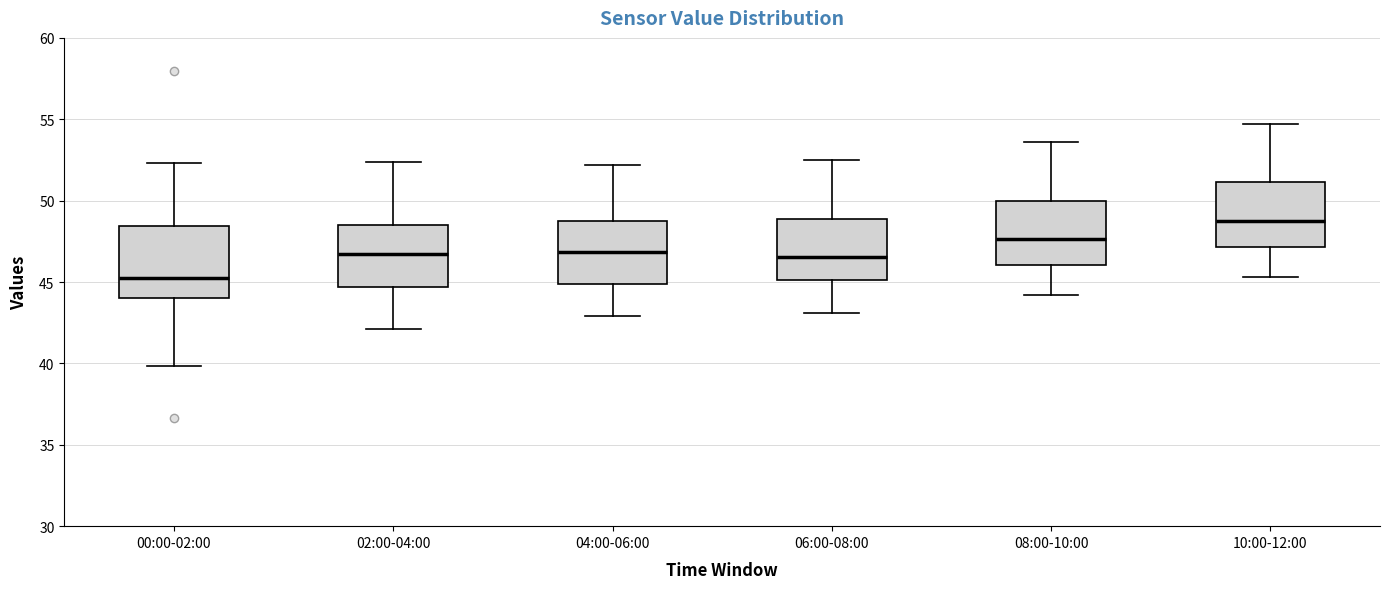

Reading left to right, transcribe this box plot: for each box, give where its median line is, the range the box spans, and where its two whiskers end, as read against the y-axis. The values are not printed on the chart, so give them approximately, as read against the axis.

00:00-02:00: median 45.0, box 44.0 to 48.5, whiskers 40.0 to 52.5
02:00-04:00: median 47.0, box 44.5 to 48.5, whiskers 42.0 to 52.5
04:00-06:00: median 47.0, box 45.0 to 48.5, whiskers 43.0 to 52.0
06:00-08:00: median 46.5, box 45.0 to 49.0, whiskers 43.0 to 52.5
08:00-10:00: median 47.5, box 46.0 to 50.0, whiskers 44.0 to 53.5
10:00-12:00: median 49.0, box 47.0 to 51.0, whiskers 45.5 to 54.5